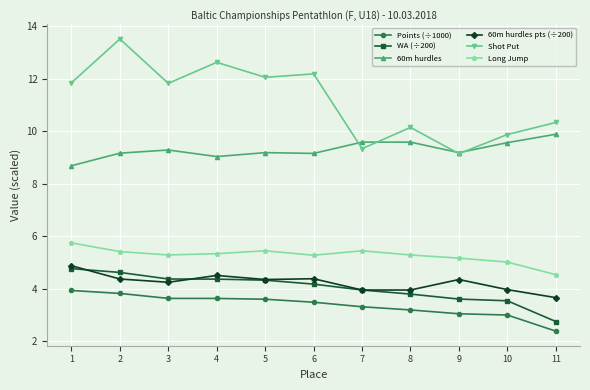

Read the 60m hurdles value at 1.

8.7